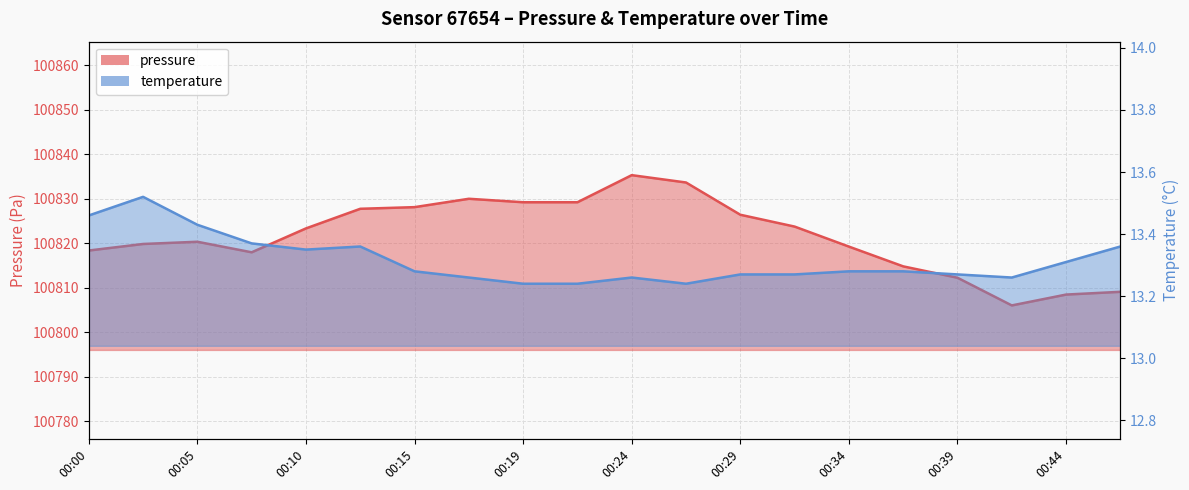

What is the difference between the maximum and minimum values in the pressure series?

29.3